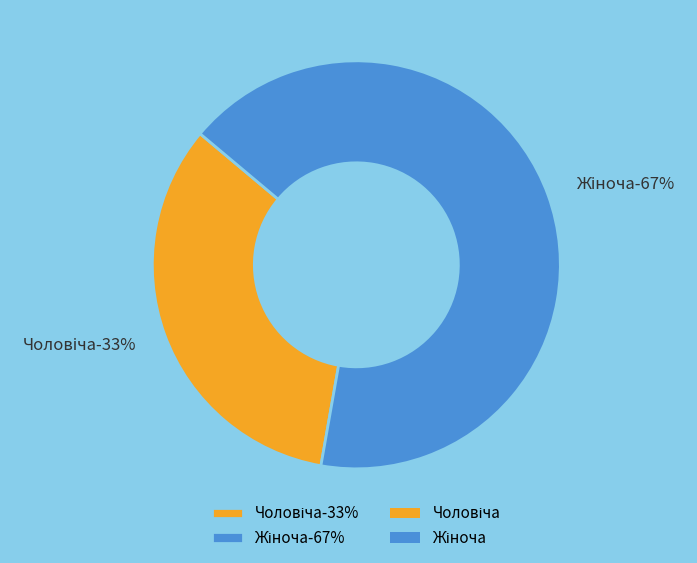

Is it true that Жіноча is 67% of the pie?

True